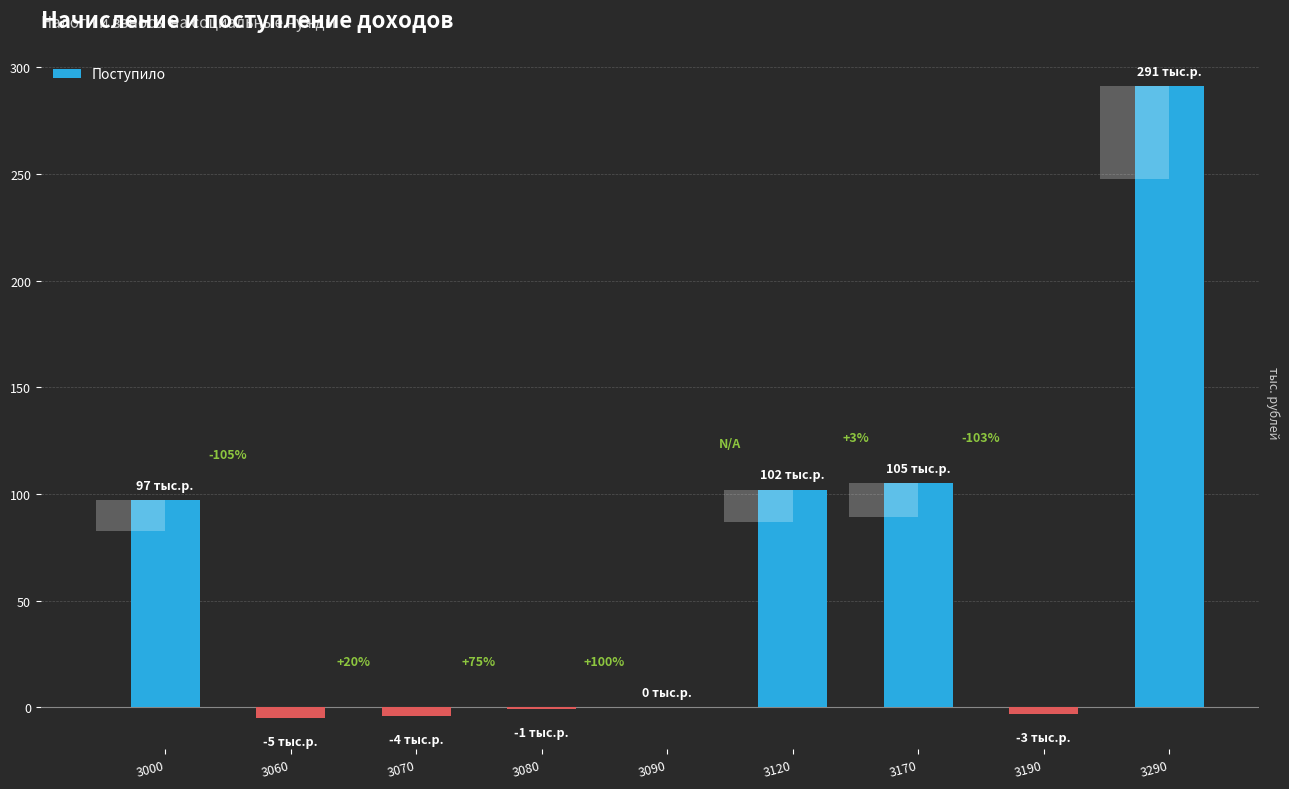

Rank the categories by value from highest to lowest.

3290, 3170, 3120, 3000, 3090, 3080, 3190, 3070, 3060